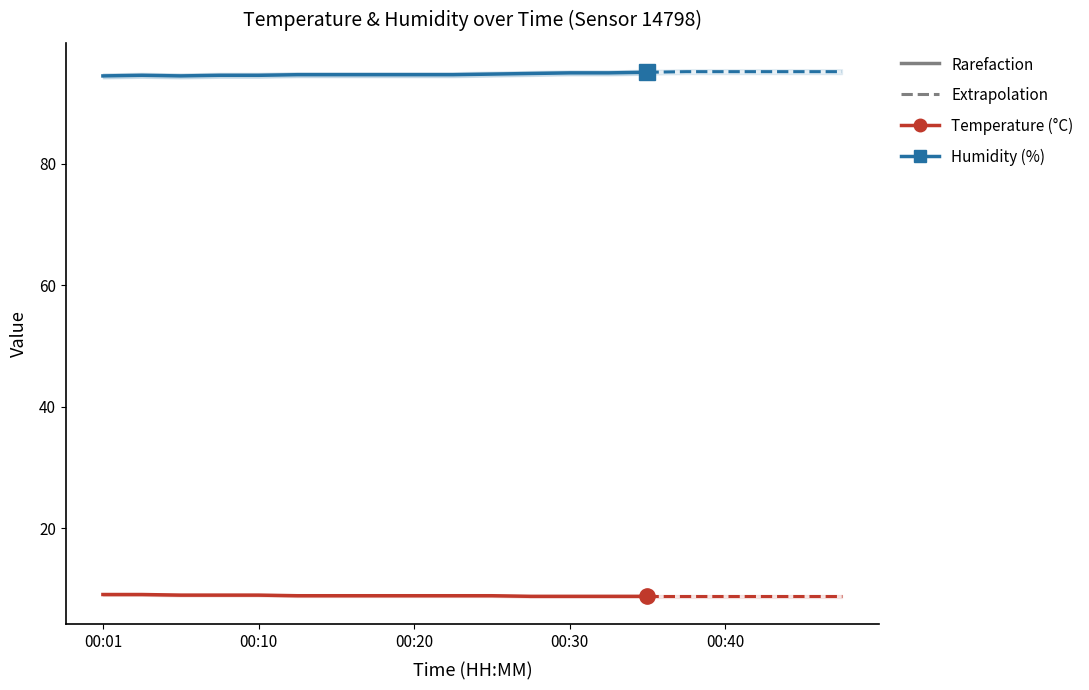

What is the sum of the humidity values at 12 and 00:30?

189.6